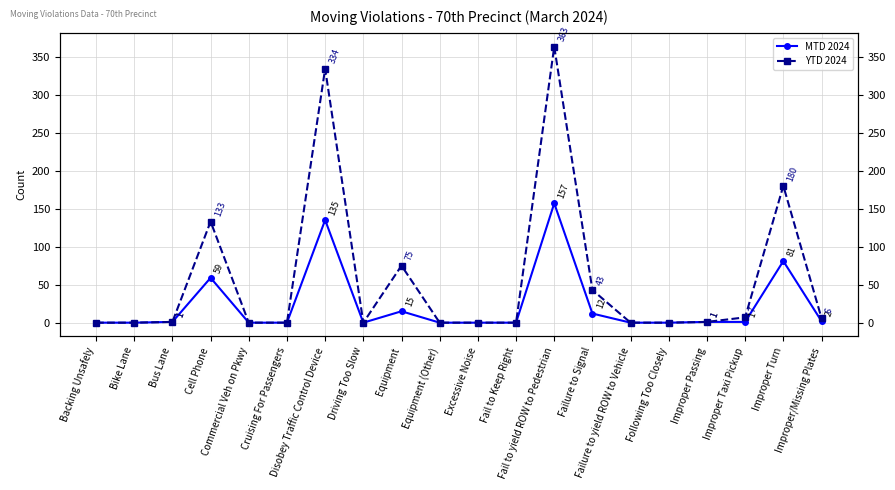

Reading right to left, extract all data points from this chart.

MTD 2024: Improper/Missing Plates=2	Improper Turn=81	Improper Taxi Pickup=1	Improper Passing=1	Following Too Closely=0	Failure to yield ROW to Vehicle=0	Failure to Signal=12	Fail to yield ROW to Pedestrian=157	Fail to Keep Right=0	Excessive Noise=0	Equipment (Other)=0	Equipment=15	Driving Too Slow=0	Disobey Traffic Control Device=135	Cruising For Passengers=0	Commercial Veh on Pkwy=0	Cell Phone=59	Bus Lane=1	Bike Lane=0	Backing Unsafely=0
YTD 2024: Improper/Missing Plates=6	Improper Turn=180	Improper Taxi Pickup=7	Improper Passing=1	Following Too Closely=0	Failure to yield ROW to Vehicle=0	Failure to Signal=43	Fail to yield ROW to Pedestrian=363	Fail to Keep Right=0	Excessive Noise=0	Equipment (Other)=0	Equipment=75	Driving Too Slow=0	Disobey Traffic Control Device=334	Cruising For Passengers=0	Commercial Veh on Pkwy=0	Cell Phone=133	Bus Lane=1	Bike Lane=0	Backing Unsafely=0